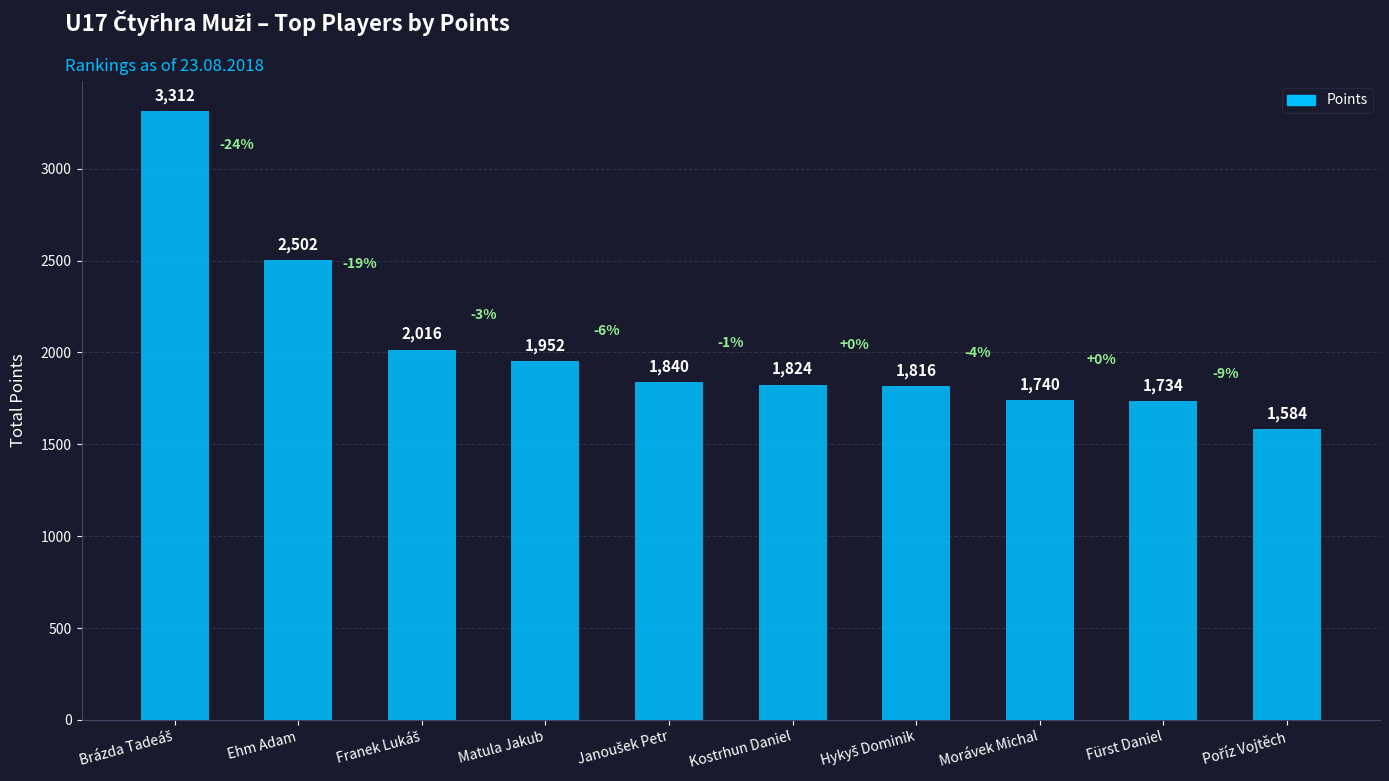

What is the label of the 2nd bar from the left?

Ehm Adam